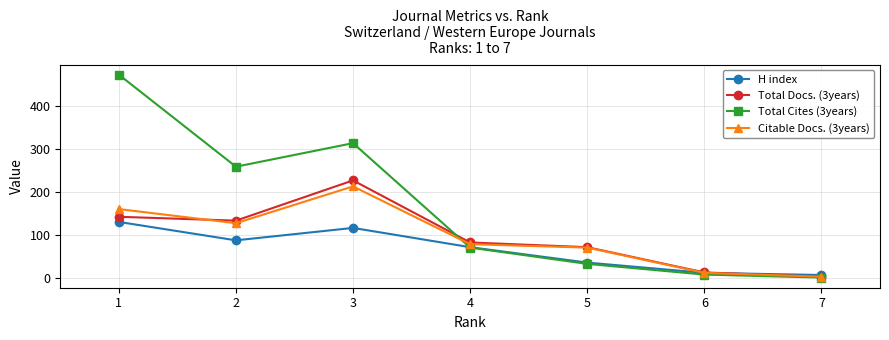

Rank the categories by Citable Docs. (3years) value from lowest to highest.

7, 6, 5, 4, 2, 1, 3